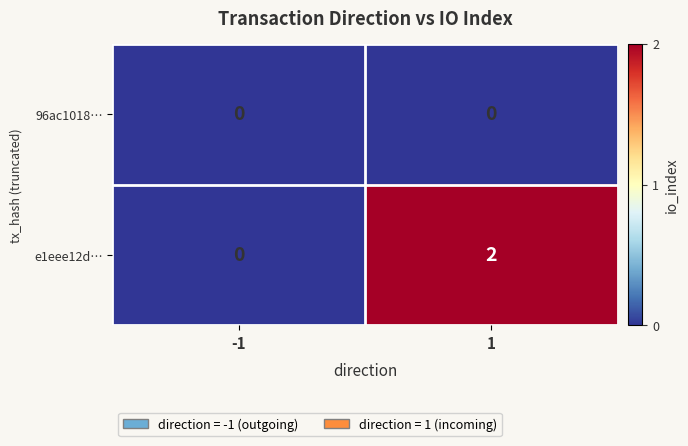

The 96ac1018… series shows 0 at -1. True or false?

True